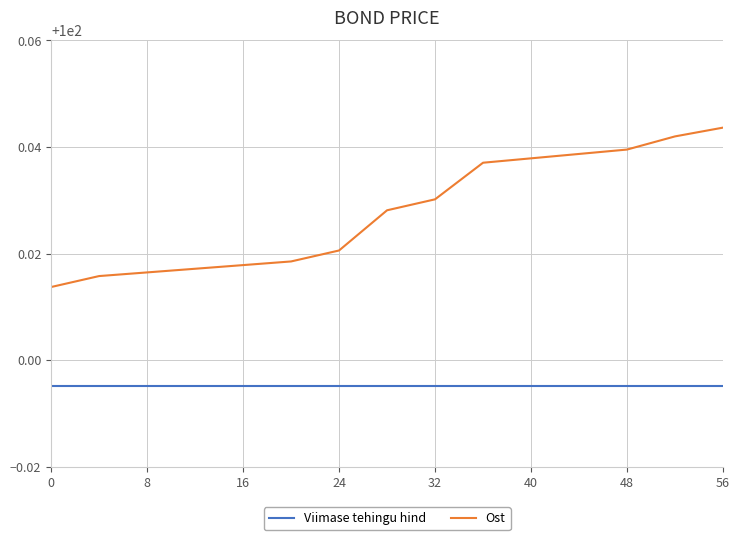

Which series has the largest total across all categories?

Ost